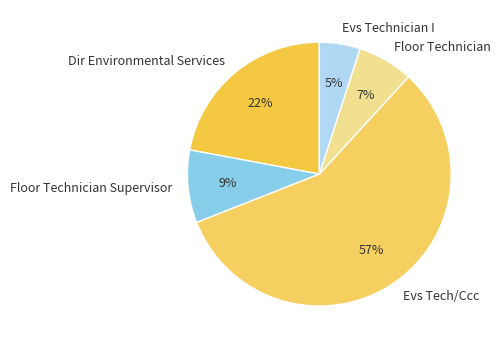

True or false: Floor Technician accounts for 12% of the total.

False